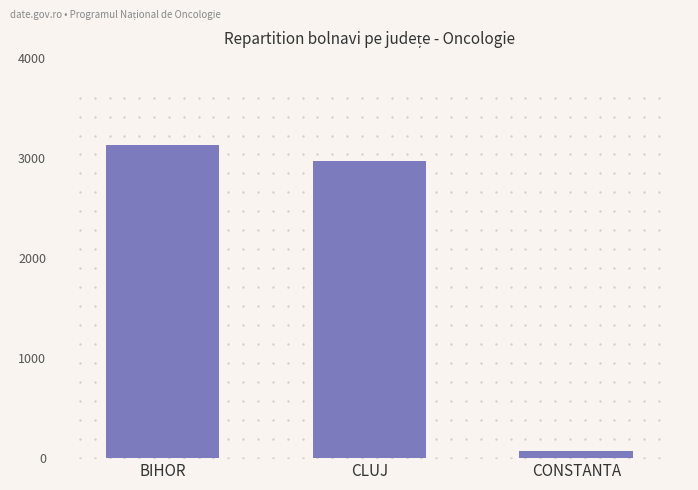

Rank the categories by value from highest to lowest.

BIHOR, CLUJ, CONSTANTA